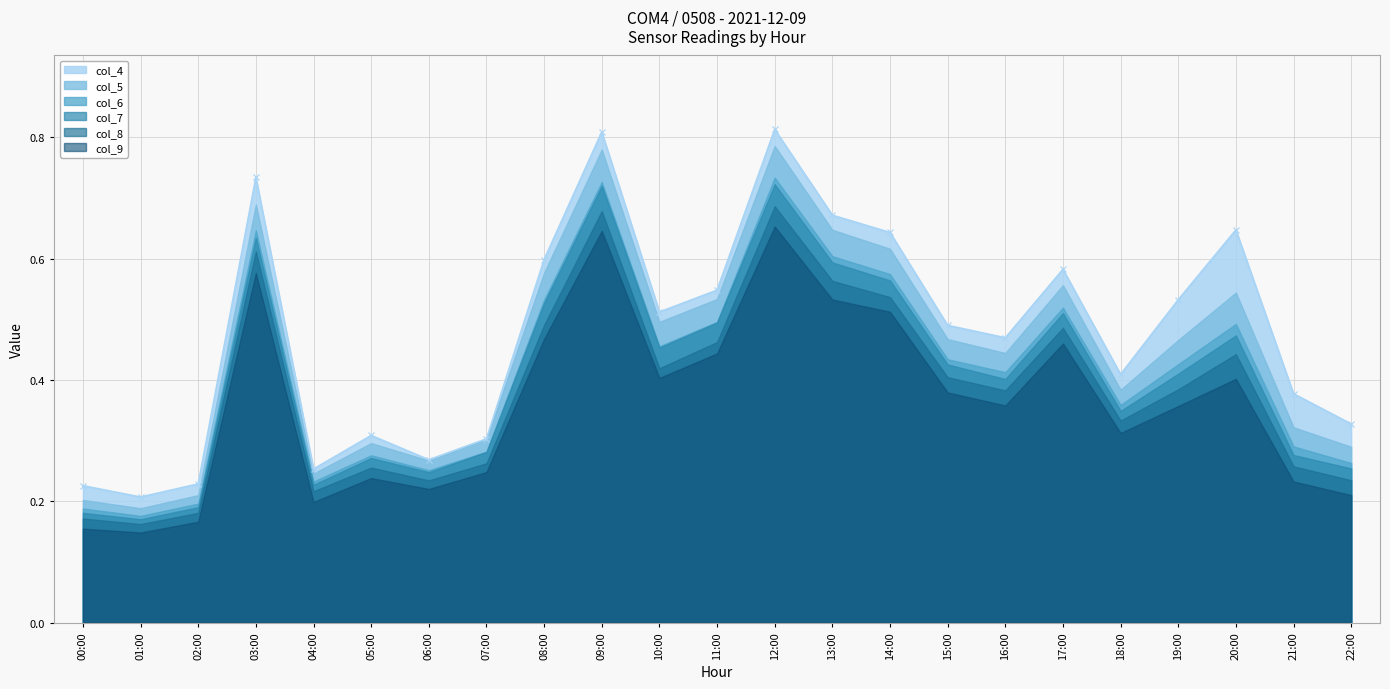

In col_8, how many points are higher than both neighbors (excluding endpoints)?

6